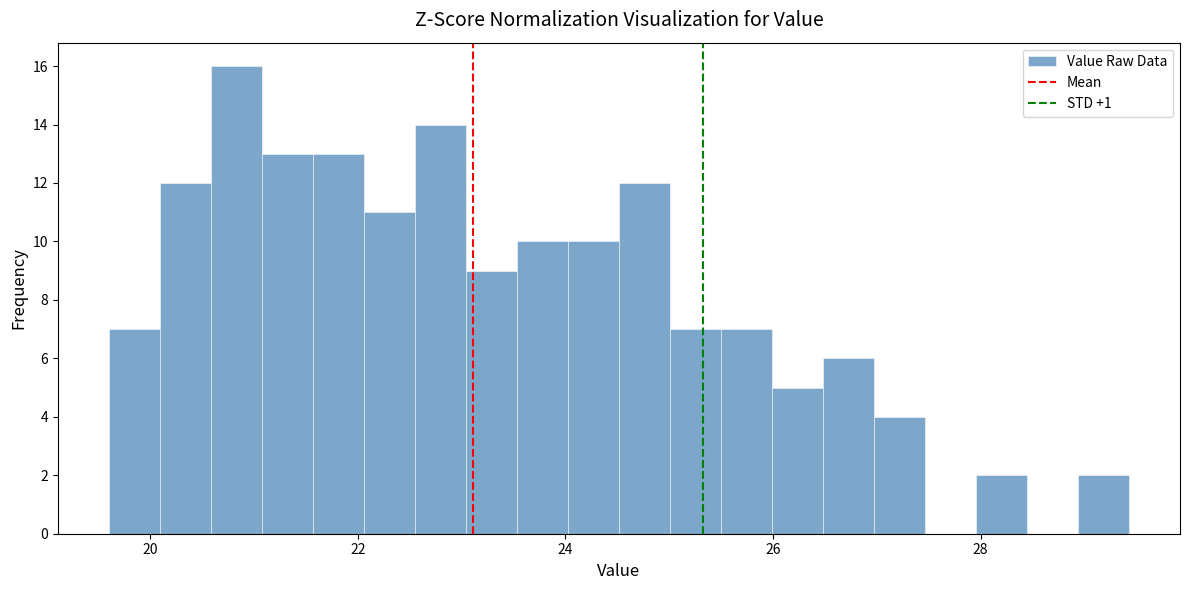

Read against the x-axis, roughly where is the centre of the tallest bar?

20.8